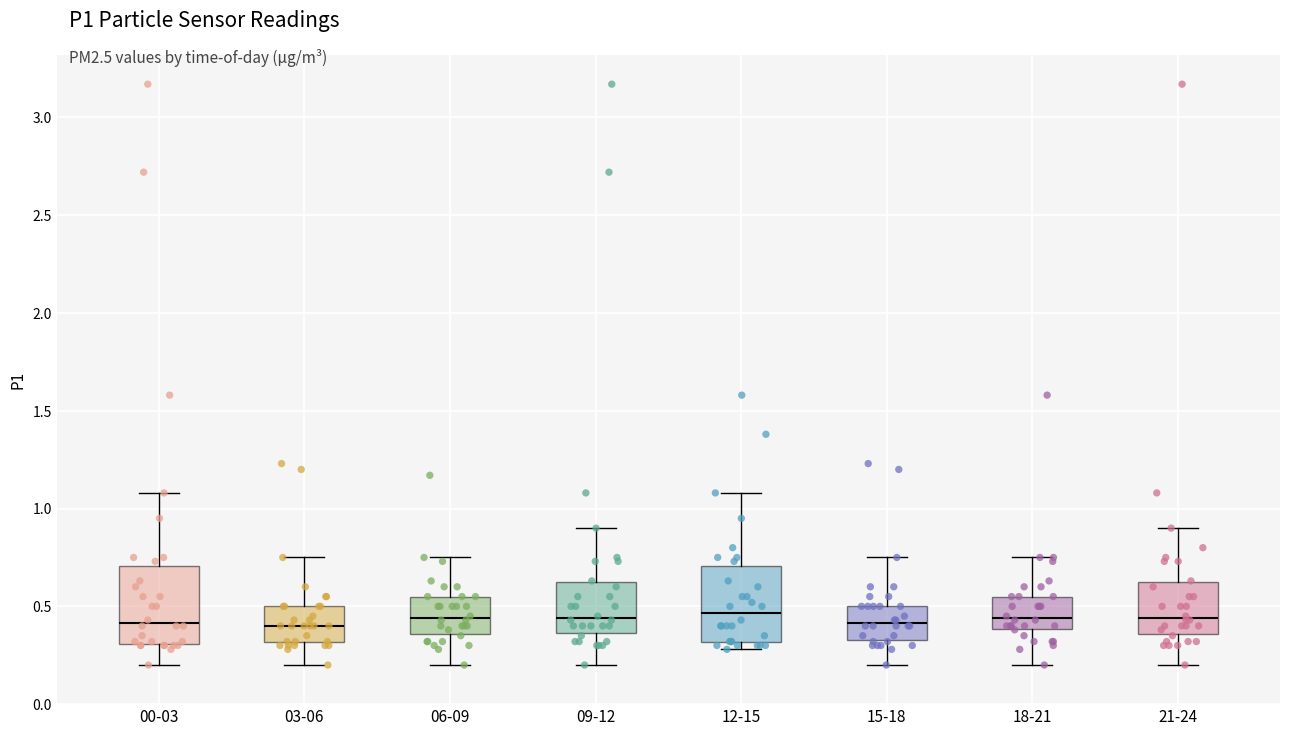

Reading left to right, read every box against the y-axis: the position of its median line, the range the box covers, and the ends of its whiskers. The values are not printed on the chart, so give them approximately, as read against the axis.

00-03: median 0.40, box 0.30 to 0.70, whiskers 0.20 to 1.10
03-06: median 0.40, box 0.30 to 0.50, whiskers 0.20 to 0.75
06-09: median 0.45, box 0.35 to 0.55, whiskers 0.20 to 0.75
09-12: median 0.45, box 0.35 to 0.60, whiskers 0.20 to 0.90
12-15: median 0.45, box 0.30 to 0.70, whiskers 0.30 (just below the box's lower edge) to 1.10
15-18: median 0.40, box 0.35 to 0.50, whiskers 0.20 to 0.75
18-21: median 0.45, box 0.40 to 0.55, whiskers 0.20 to 0.75
21-24: median 0.45, box 0.35 to 0.60, whiskers 0.20 to 0.90